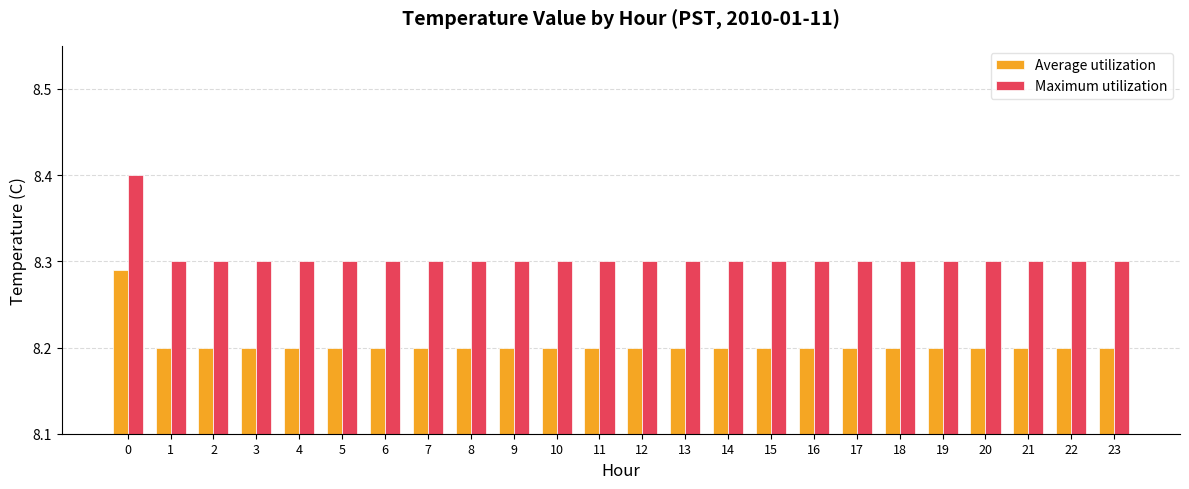

How many categories are shown in the chart?

24